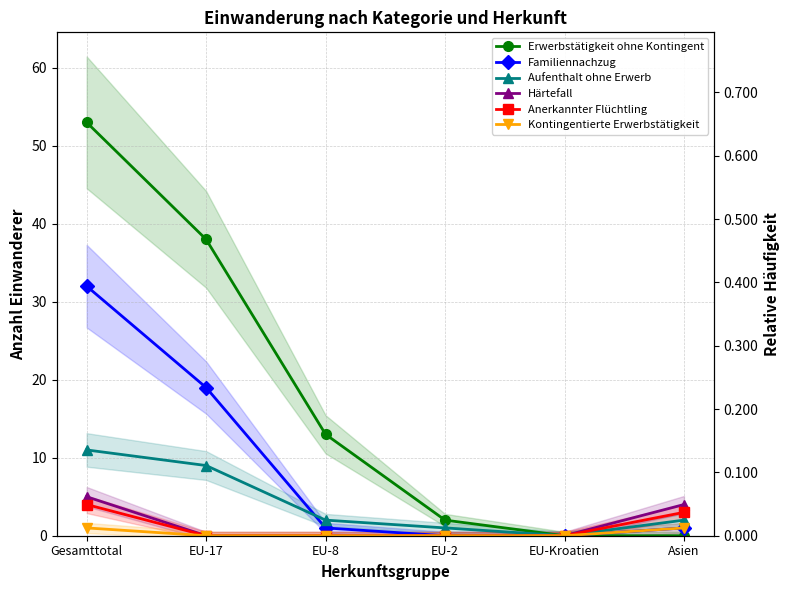

What is the label of the 5th point from the right?

EU-17